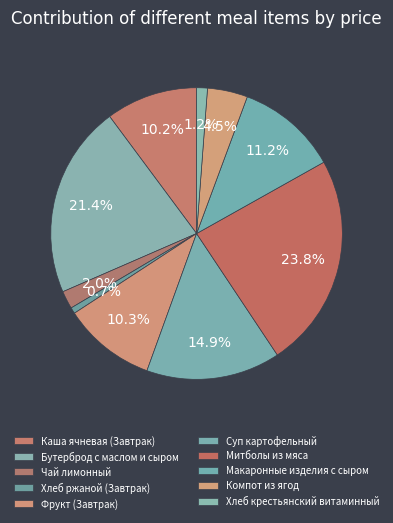

True or false: Хлеб крестьянский витаминный accounts for 1% of the total.

True